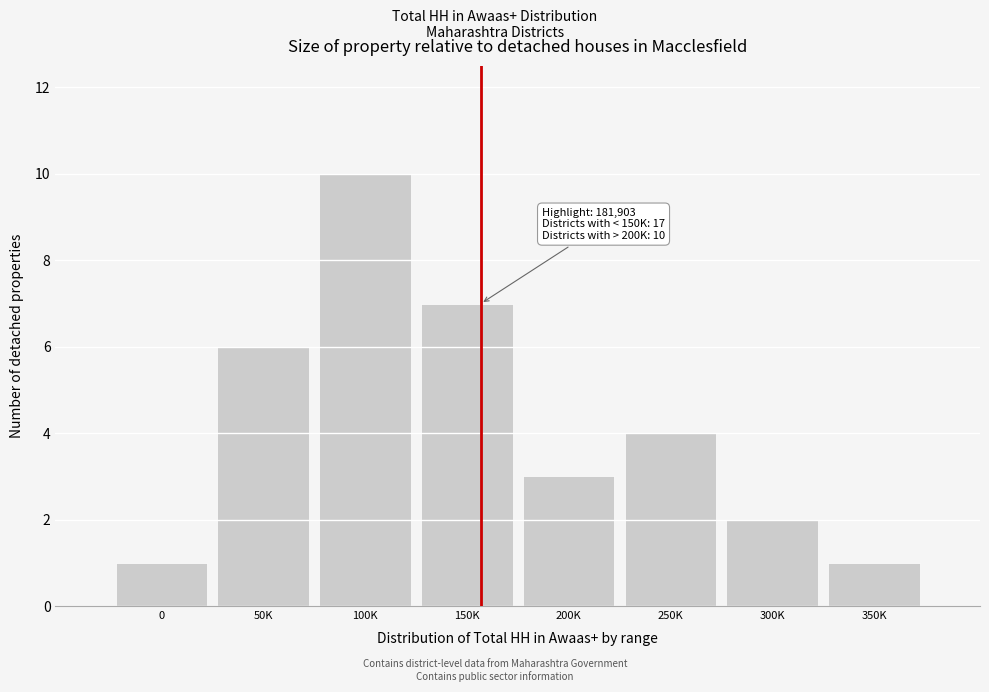

Reading right to left, list all the values displayed in this chart.

350K=1	300K=2	250K=4	200K=3	150K=7	100K=10	50K=6	0=1